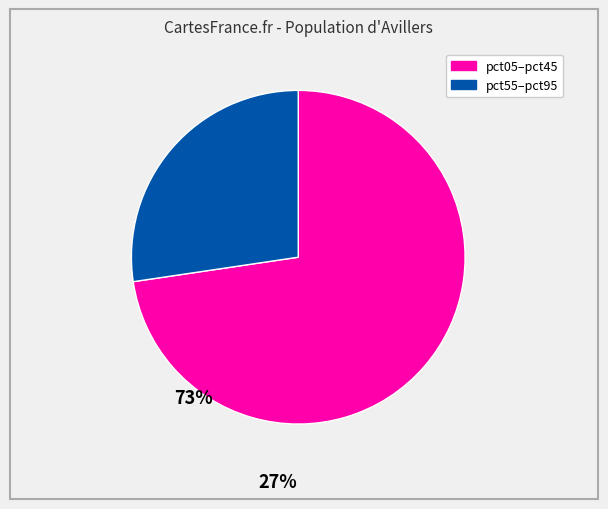

Is there a majority slice in this chart?

Yes